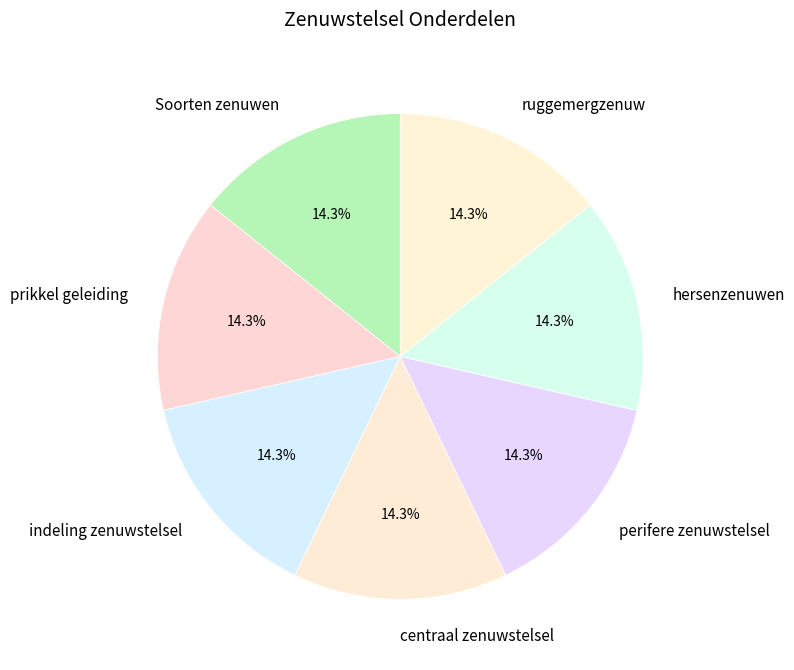

True or false: perifere zenuwstelsel accounts for 14% of the total.

True